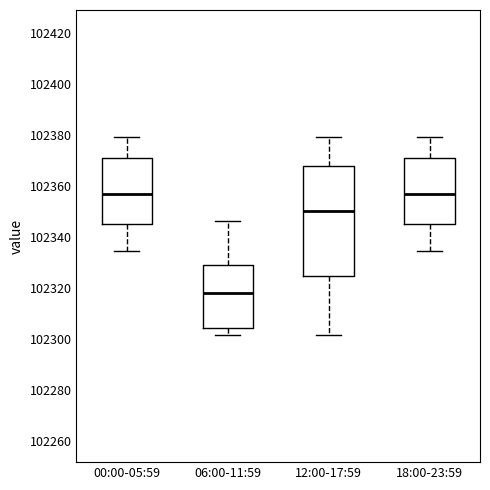

Reading left to right, transcribe this box plot: for each box, give where its median line is, the range the box spans, and where its two whiskers end, as read against the y-axis. The values are not printed on the chart, so give them approximately, as read against the axis.

00:00-05:59: median 102356, box 102344 to 102372, whiskers 102334 to 102380
06:00-11:59: median 102318, box 102304 to 102330, whiskers 102302 to 102346
12:00-17:59: median 102350, box 102324 to 102368, whiskers 102302 to 102380
18:00-23:59: median 102356, box 102344 to 102372, whiskers 102334 to 102380